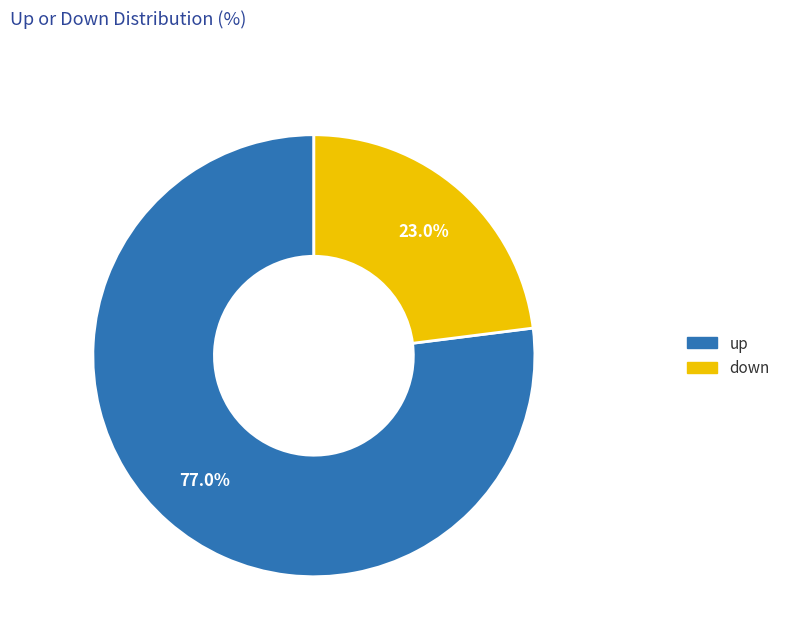

How many slices are in this pie chart?

2